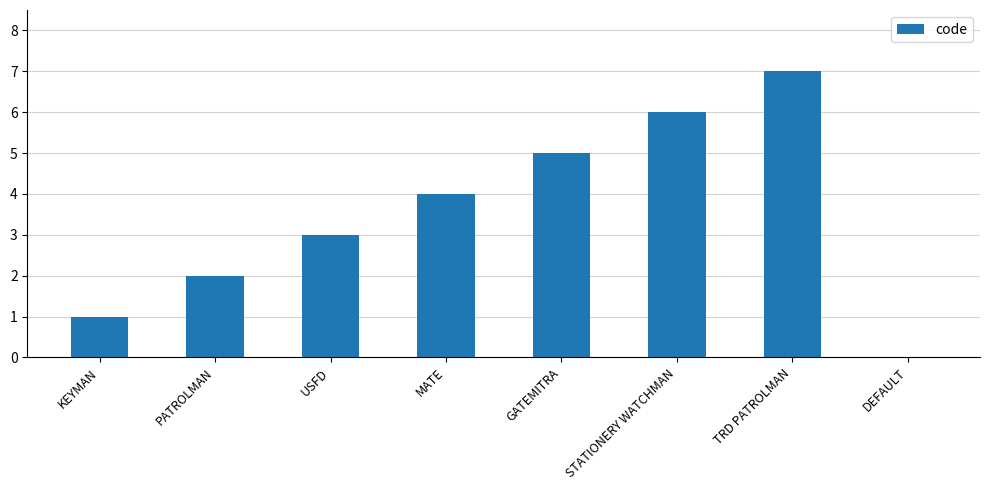

The chart shows a value of 6 at STATIONERY WATCHMAN. True or false?

True